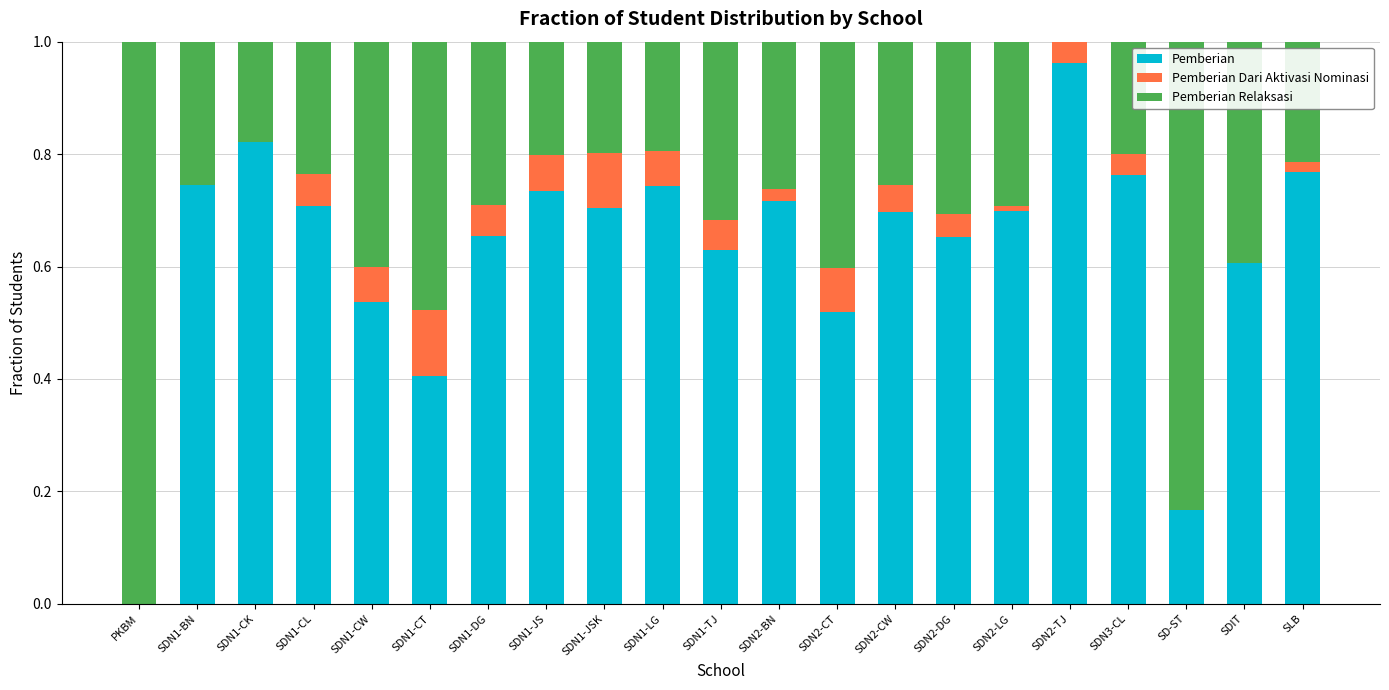

At which label does Pemberian reach its peak?

SDN2-TJ